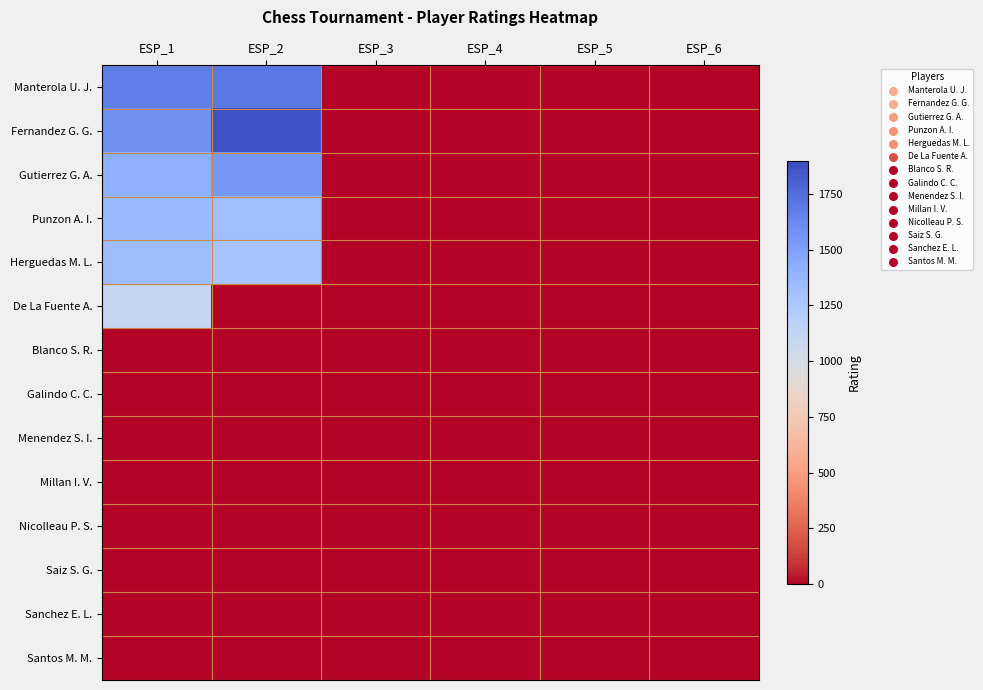

Rank the series at ESP_3 from highest to lowest value.

Manterola U. J., Fernandez G. G., Gutierrez G. A., Punzon A. I., Herguedas M. L., De La Fuente A., Blanco S. R., Galindo C. C., Menendez S. I., Millan I. V., Nicolleau P. S., Saiz S. G., Sanchez E. L., Santos M. M.